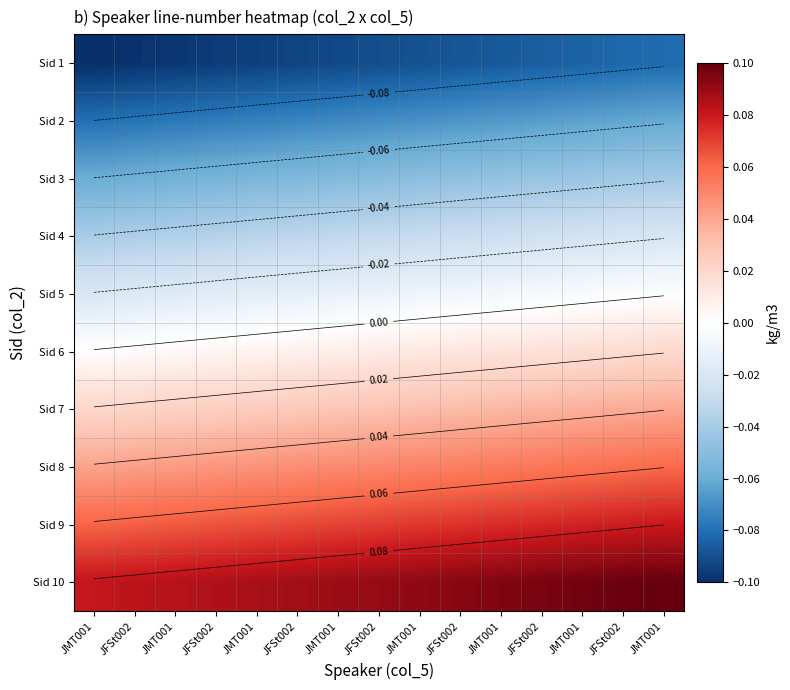

Is the value of Sid 6 at JMT001 greater than the value of Sid 5 at JFSt002?

Yes